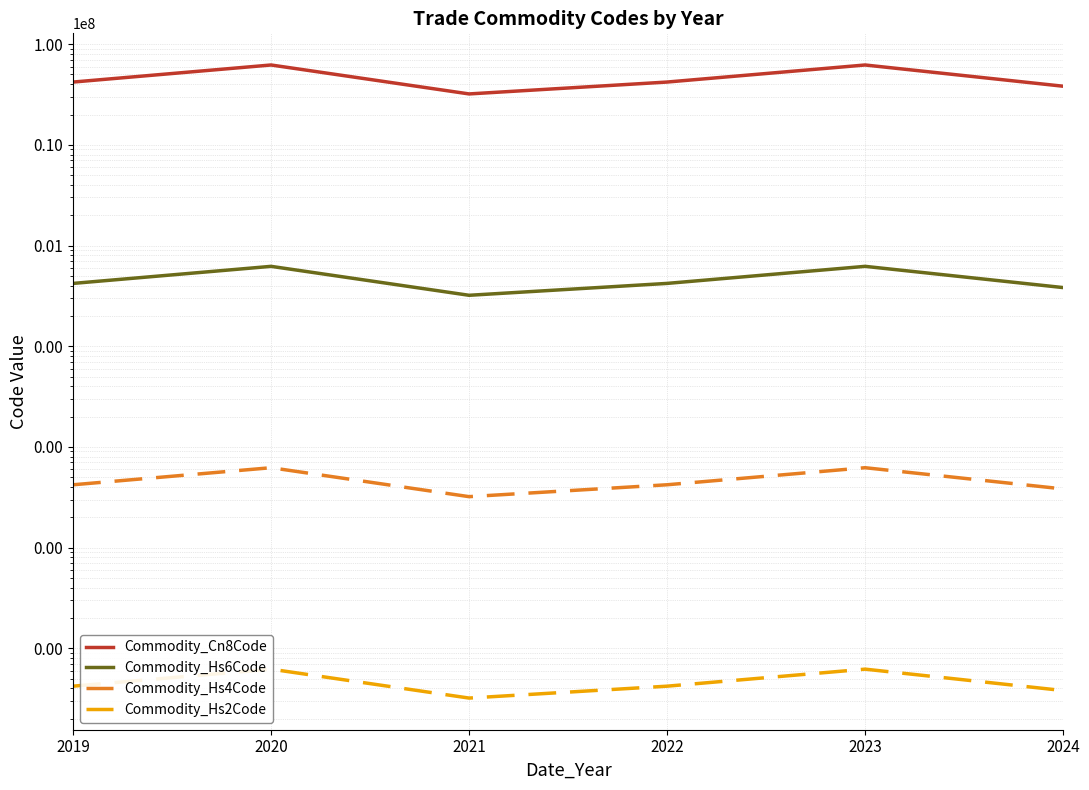

Which has a higher value, 2023 or 2021?

2023